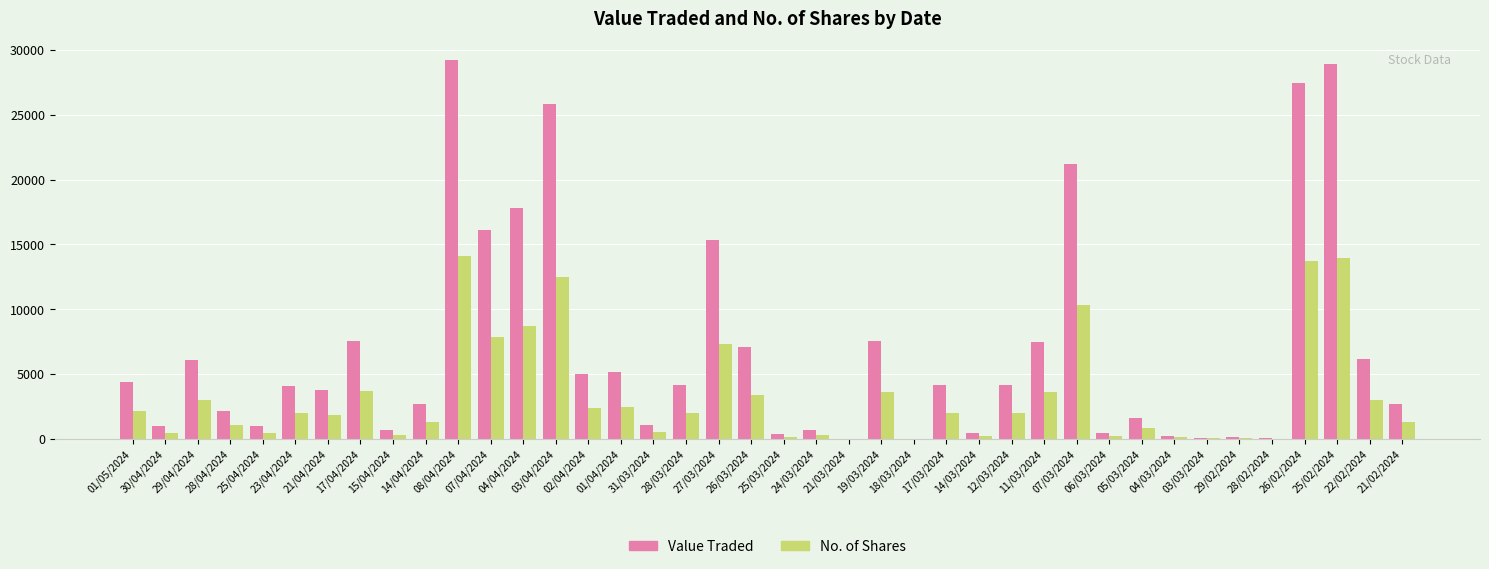

What is the sum of all No. of Shares values?

133099